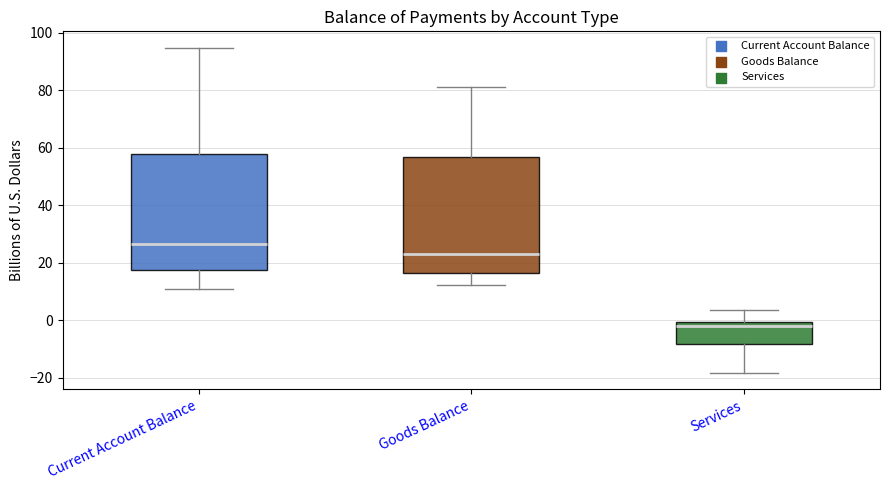

Where is the upper edge of the box for Services on the y-axis? The values are not printed on the chart, so give them approximately, as read against the axis.

0